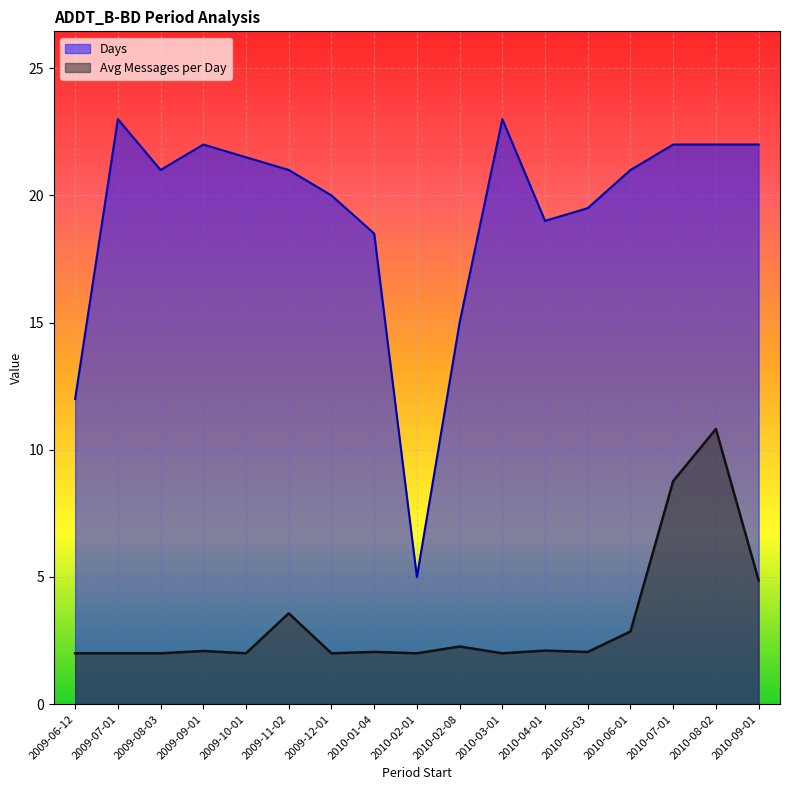

What is the value of the Avg Messages per Day point at the 17th from the left?

4.9